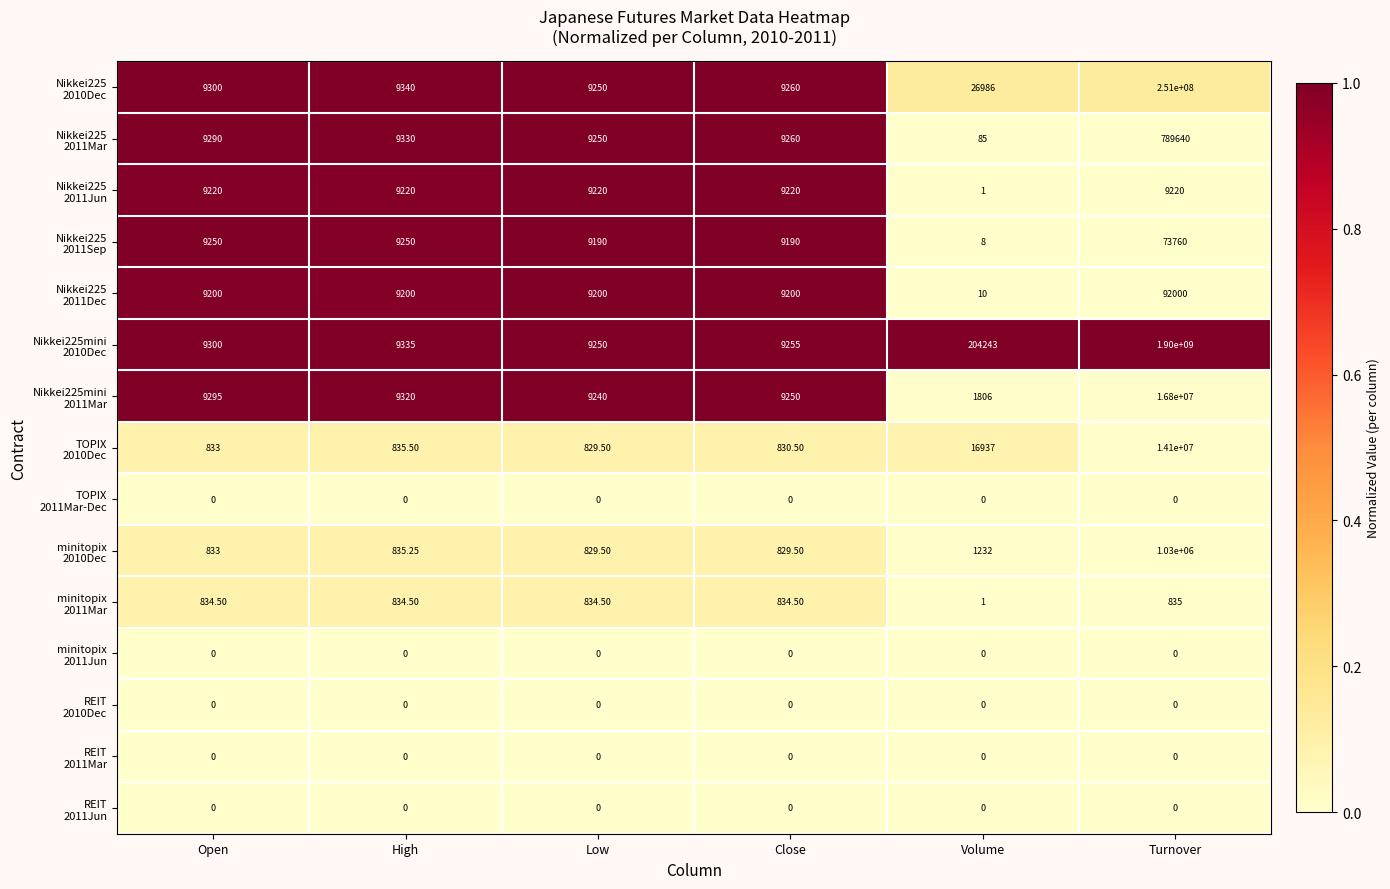

At which category is the sum across all series the highest?

Turnover